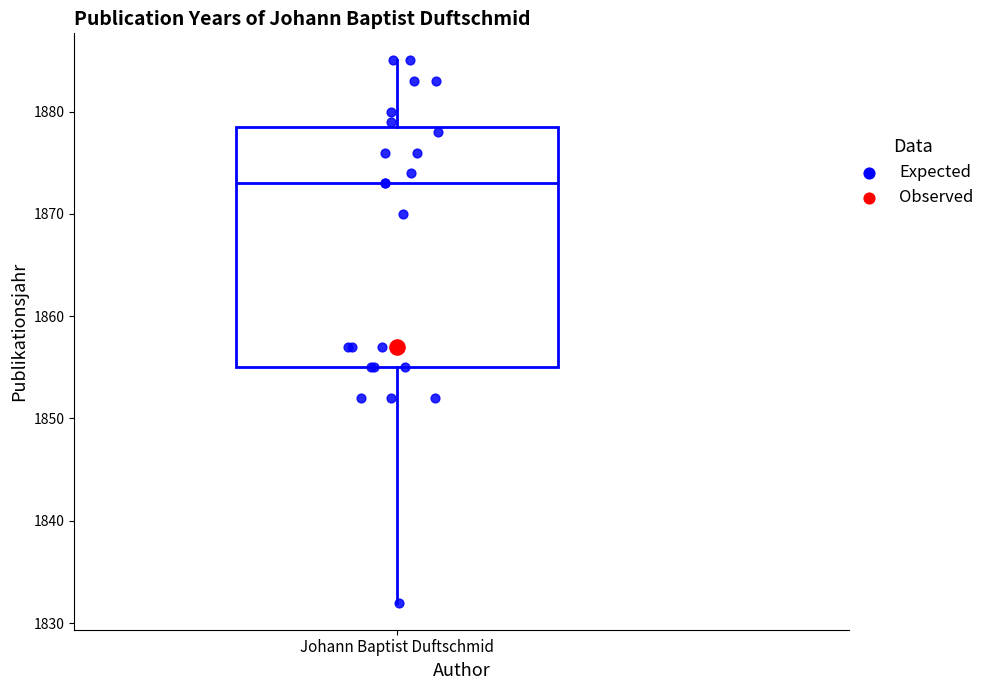

Where does the lower whisker of the box for Johann Baptist Duftschmid end on the y-axis? The values are not printed on the chart, so give them approximately, as read against the axis.

1832